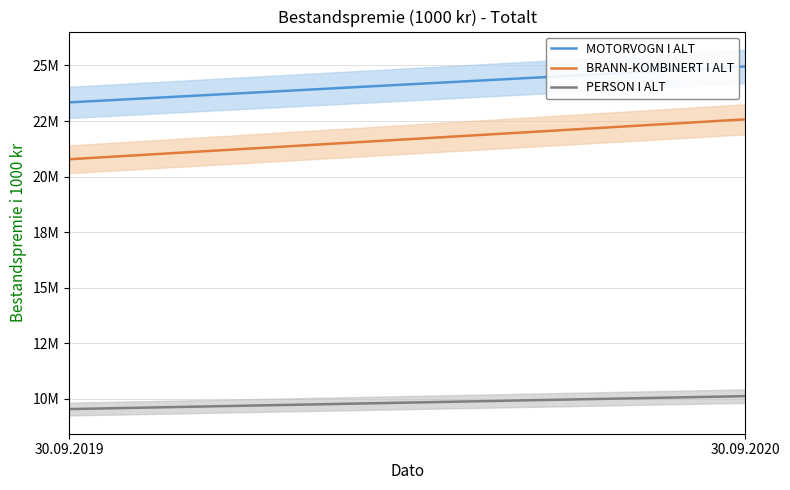

List the series in order of their peak value, lowest first.

PERSON I ALT, BRANN-KOMBINERT I ALT, MOTORVOGN I ALT